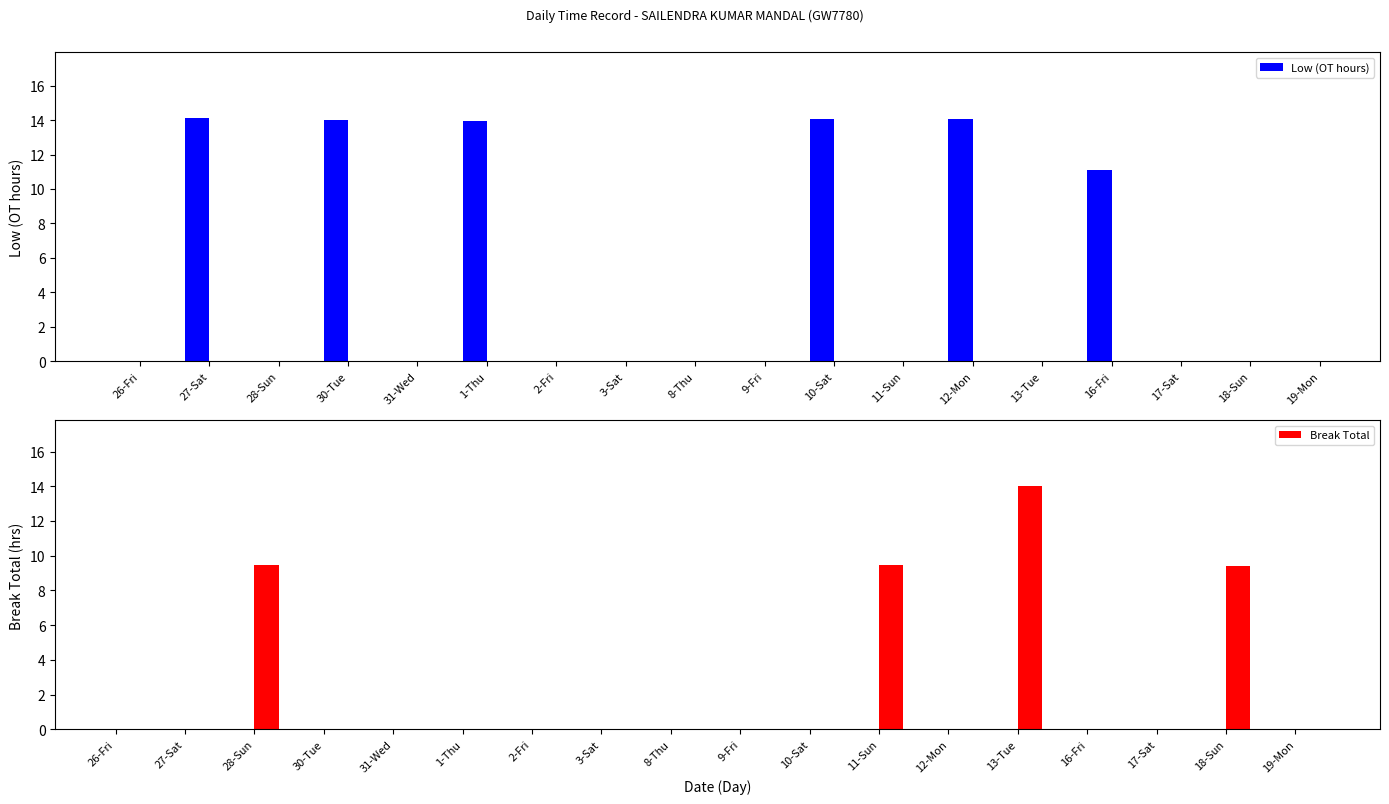

How many categories are shown in the chart?

18